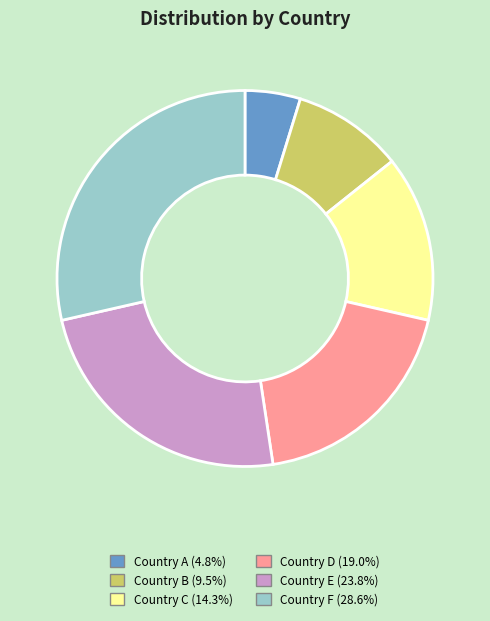

Which slice is the largest?

Country F